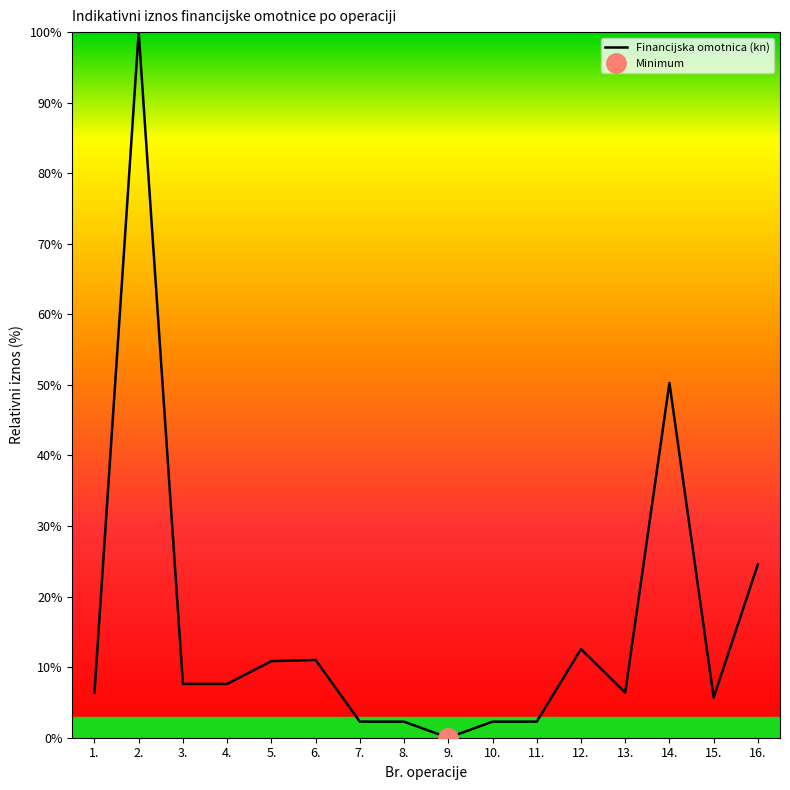

List the labels in order of value, smallest first.

9., 7., 8., 10., 11., 15., 1., 13., 3., 4., 5., 6., 12., 16., 14., 2.